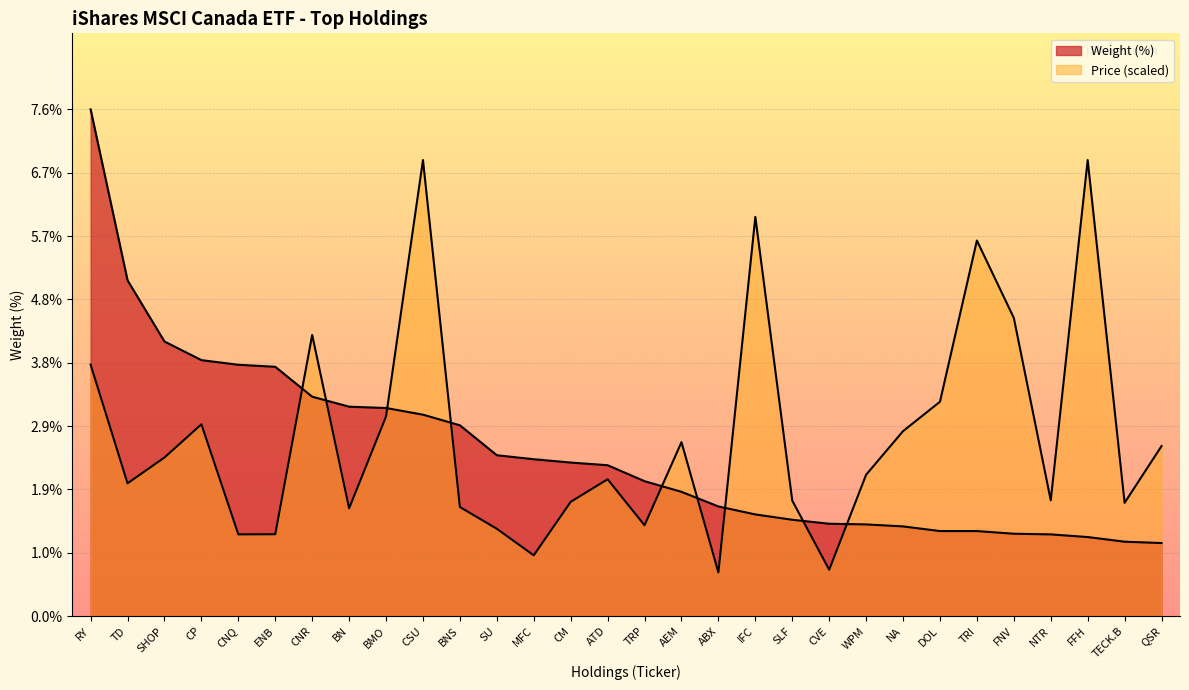

What value does the data have at FFH?

1.2